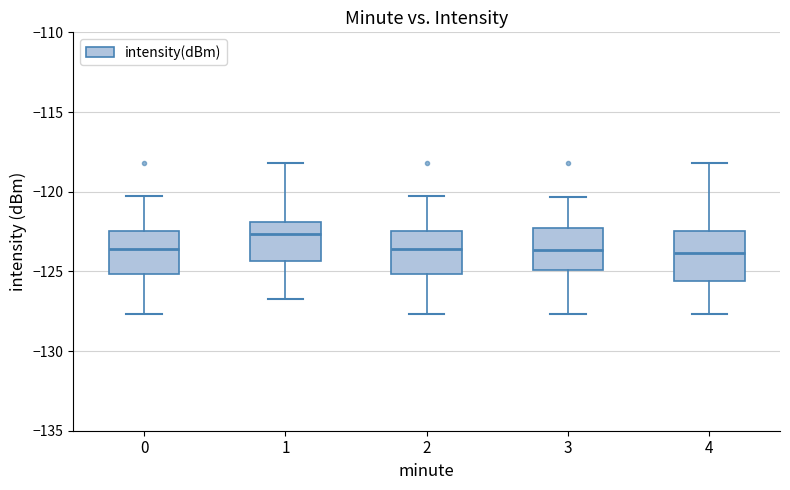

Where does the median line of the box at x = 4 sit on the y-axis? The values are not printed on the chart, so give them approximately, as read against the axis.

-124.0